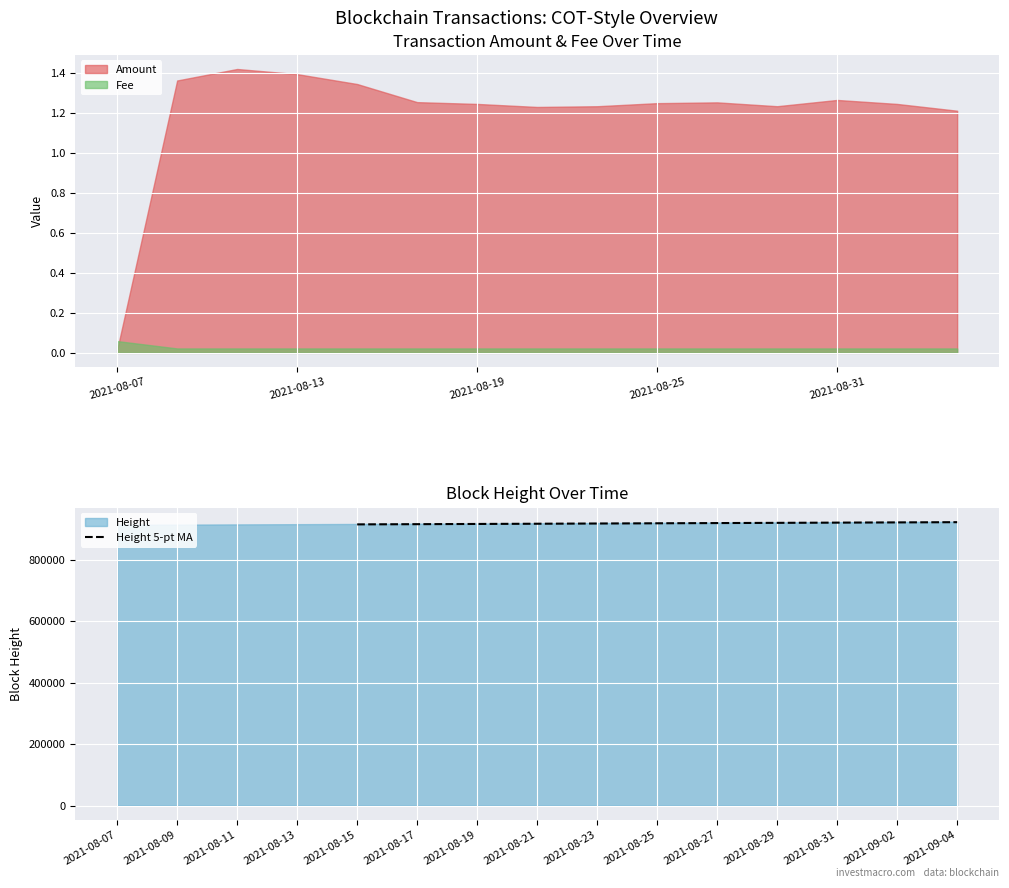

The value of Height 5-pt MA at 2021-08-15 is 1432450.4. True or false?

False